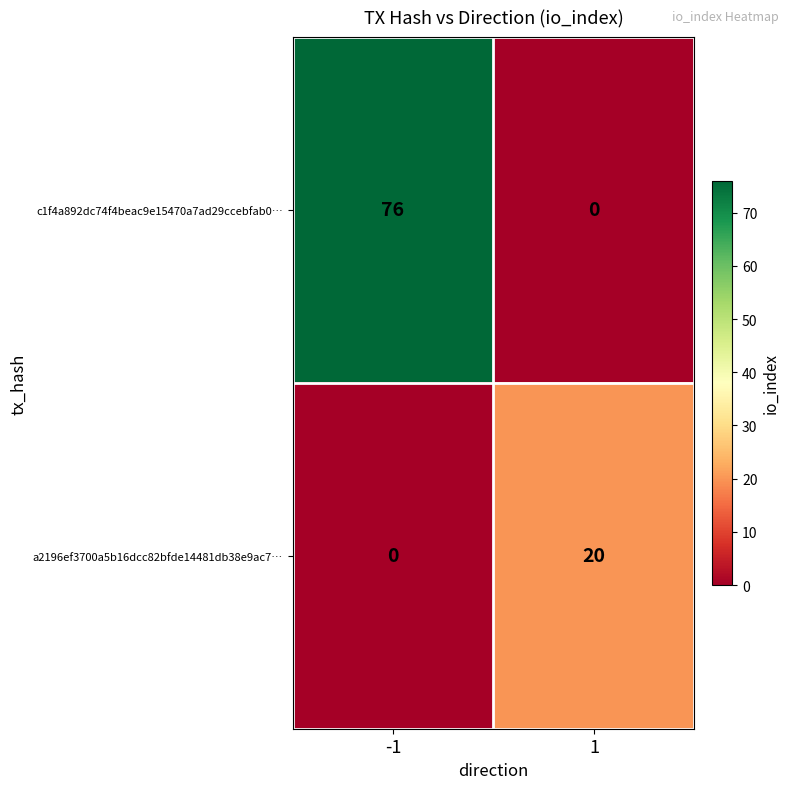

How many distinct data groups are displayed?

2